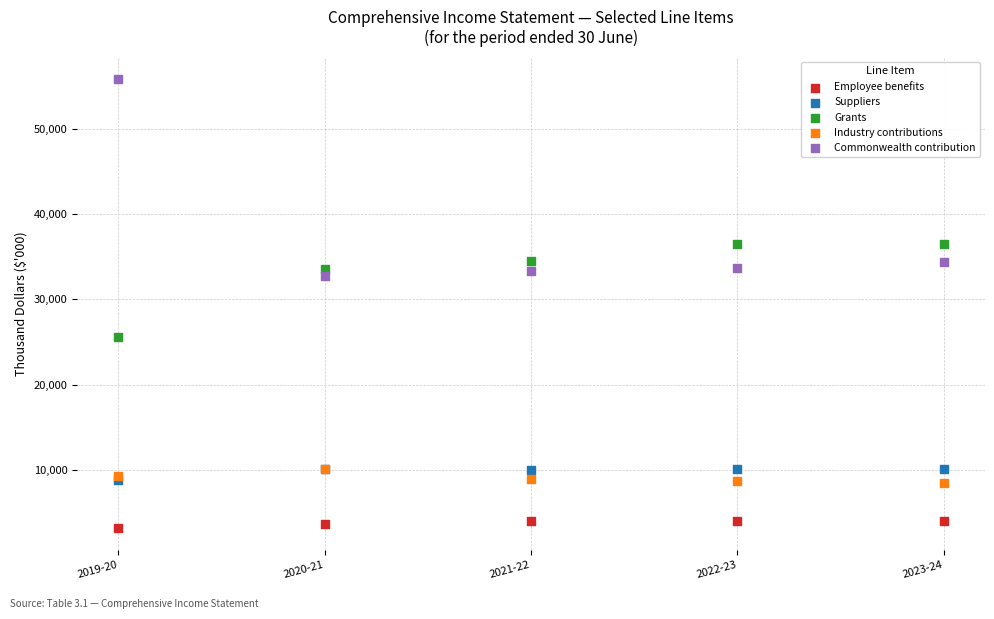

Which series has the largest Y range (max minus min)?

Commonwealth contribution